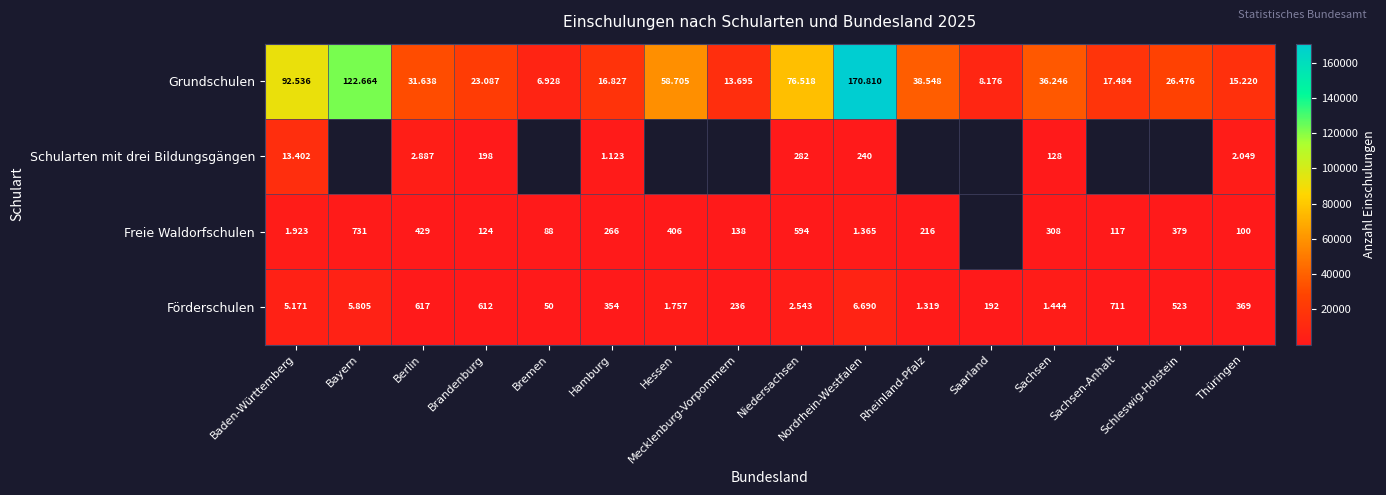

At how many categories does at least one series exceed 155529?

1